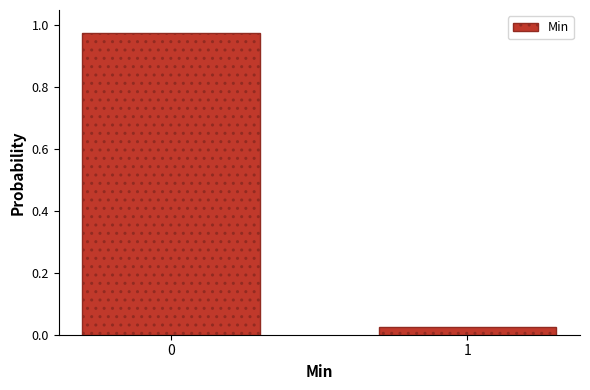

What is the average value?

0.5